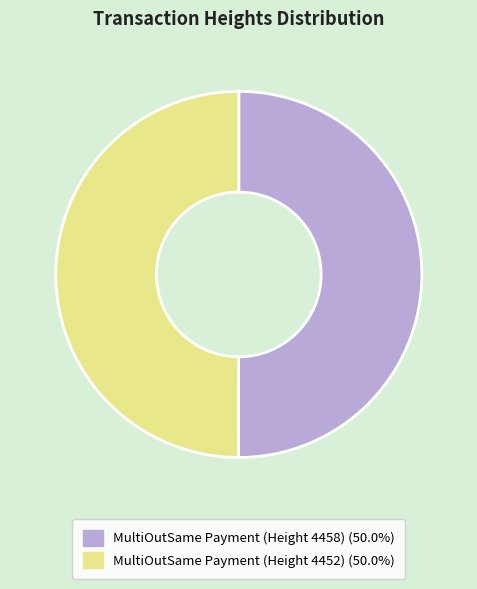

The MultiOutSame Payment (Height 4452) slice represents 50% of the pie. True or false?

True